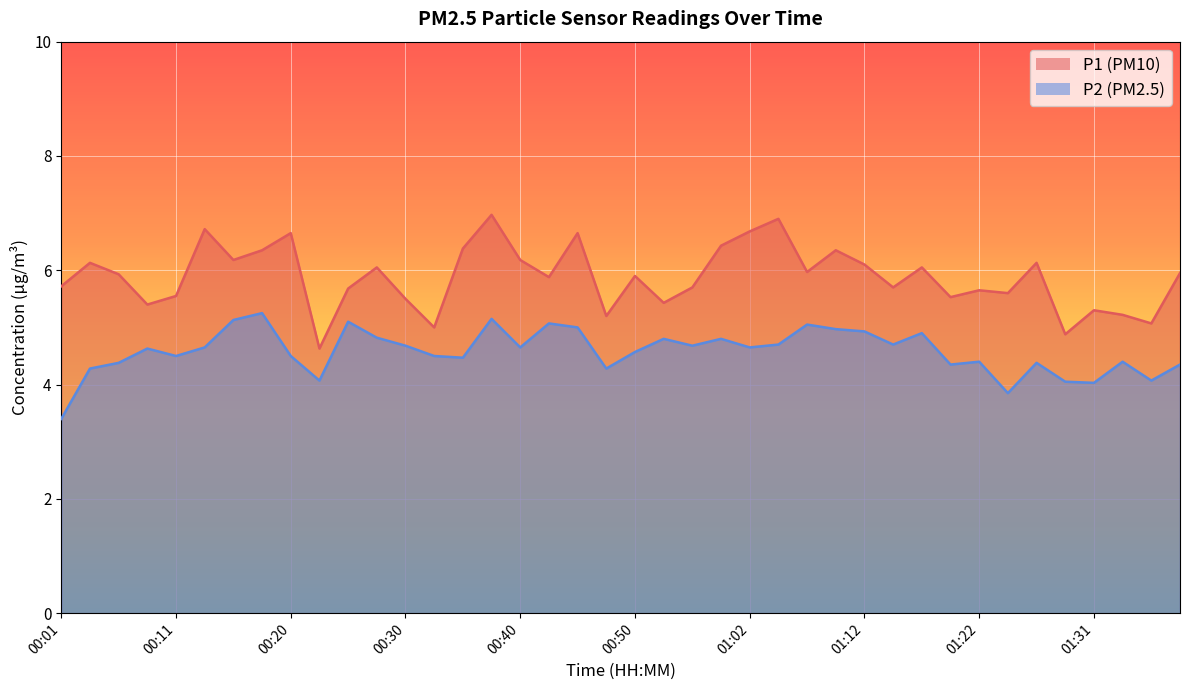

At how many categories does at least one series exceed 4?

40